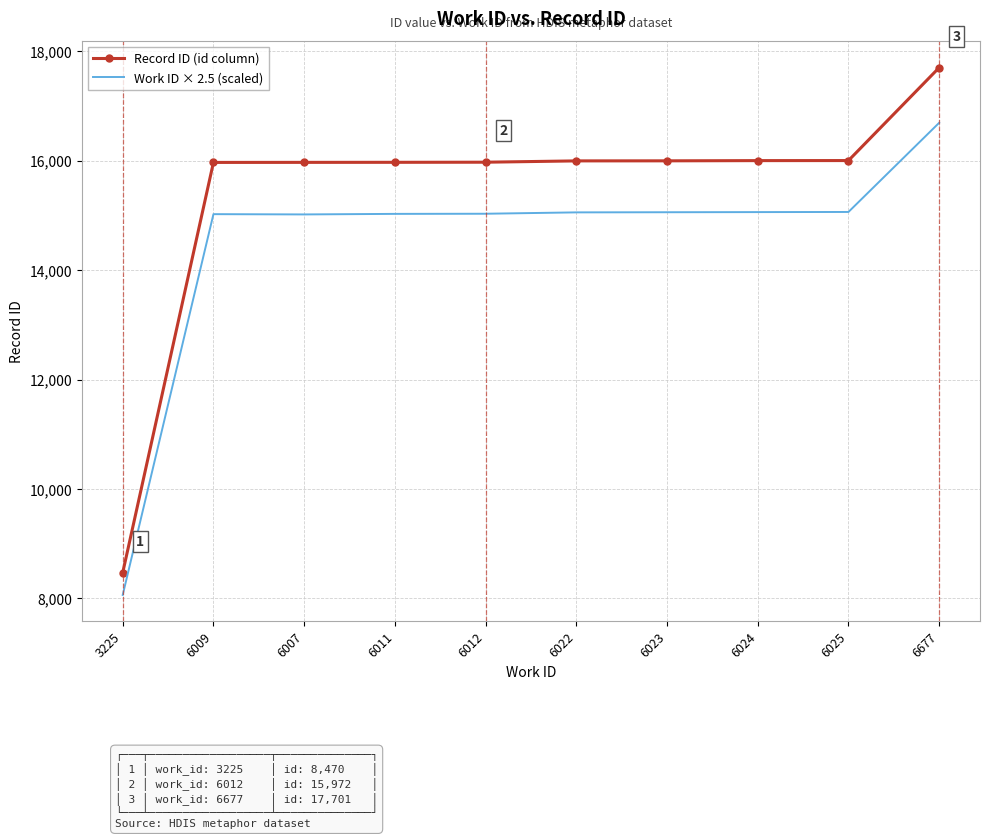

At which category is the sum across all series the highest?

6677